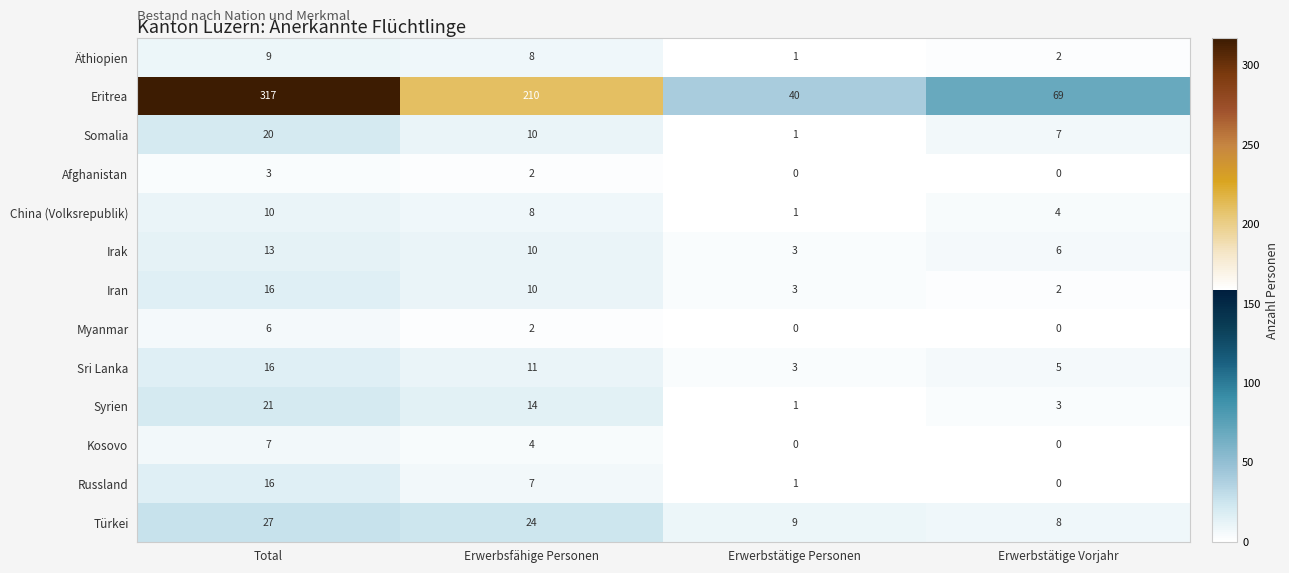

Where does the Eritrea series first go above 210?

Total